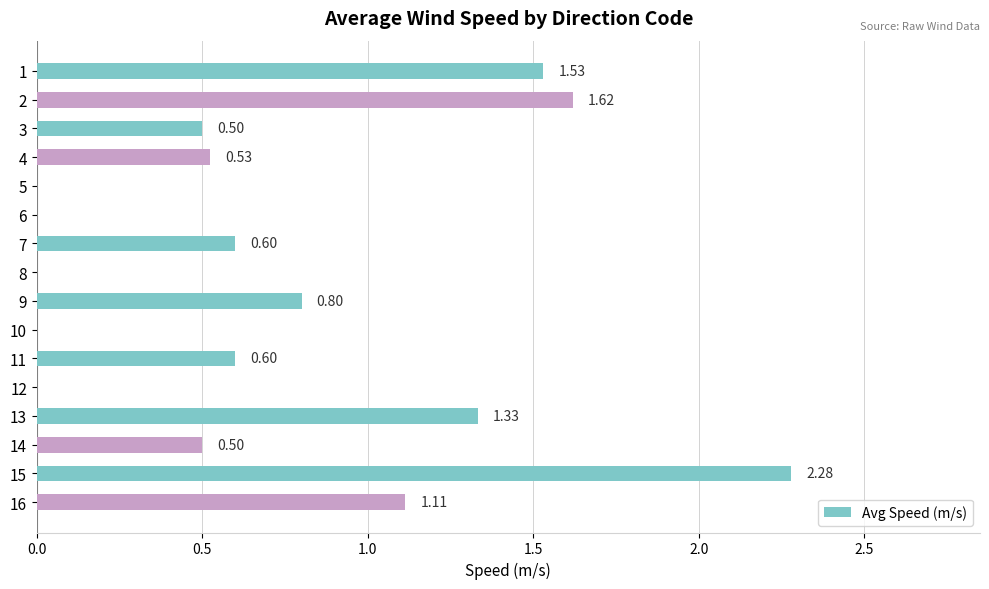

What is the sum of all values?

11.4